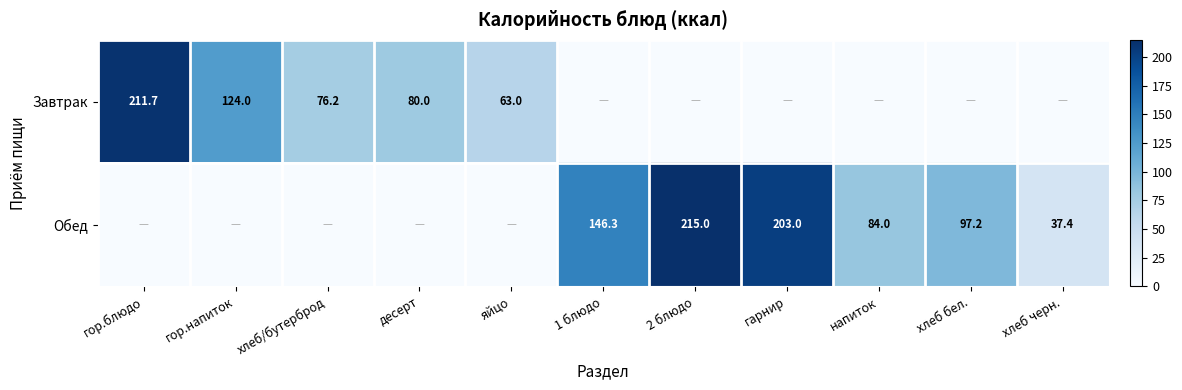

Is the value of Обед at напиток greater than the value of Завтрак at гор.блюдо?

No